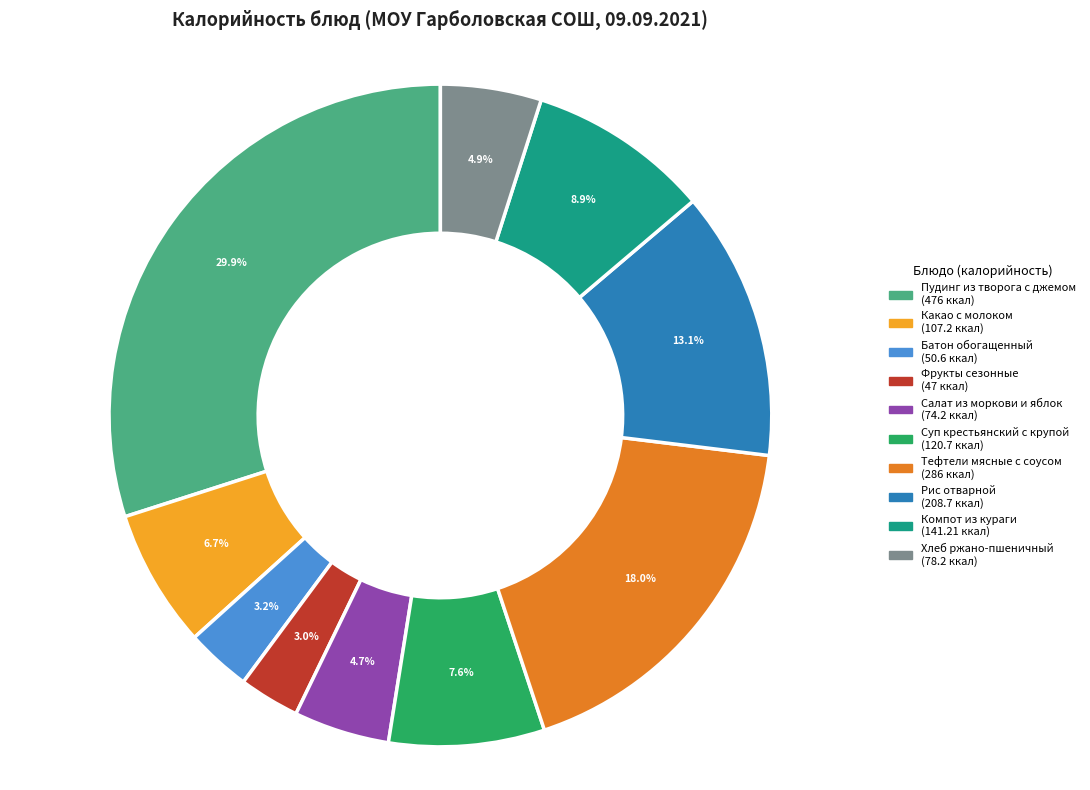

Which has a higher value, Салат из моркови и яблок or Пудинг из творога с джемом?

Пудинг из творога с джемом